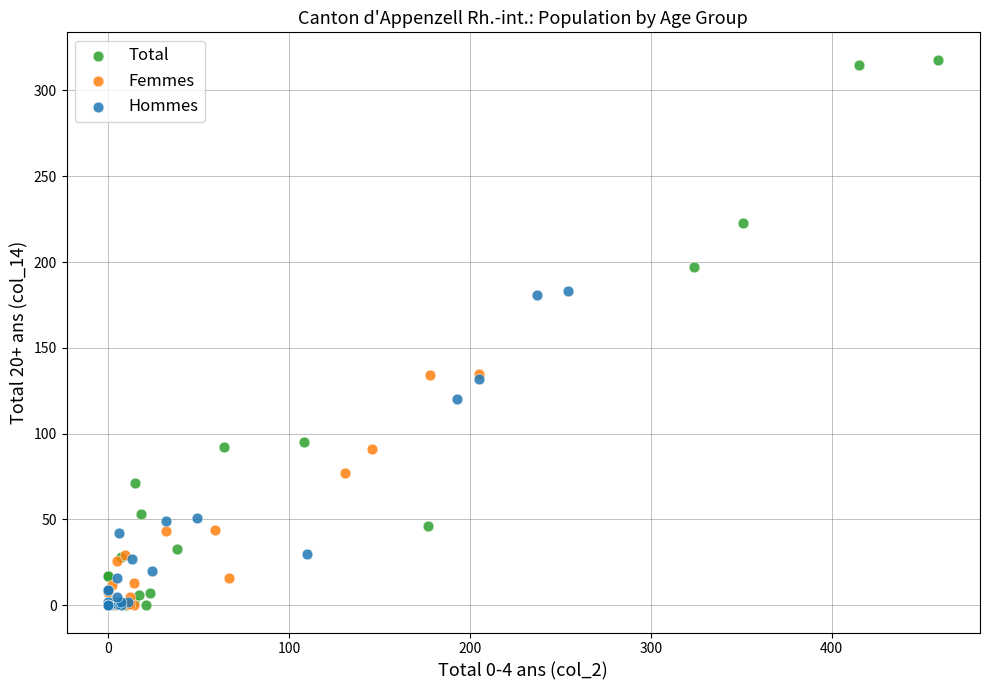

Which series reaches the maximum Y coordinate?

Total